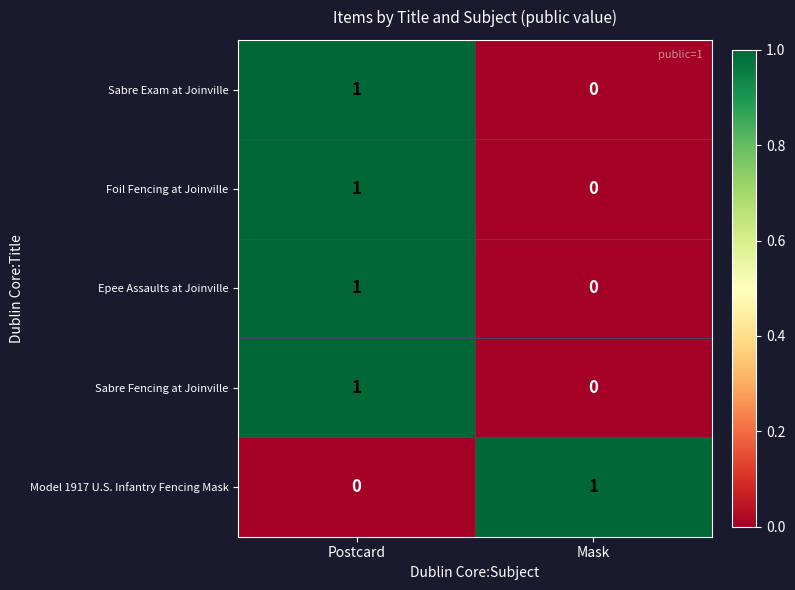

Is it true that Model 1917 U.S. Infantry Fencing Mask equals 1 at Mask?

True